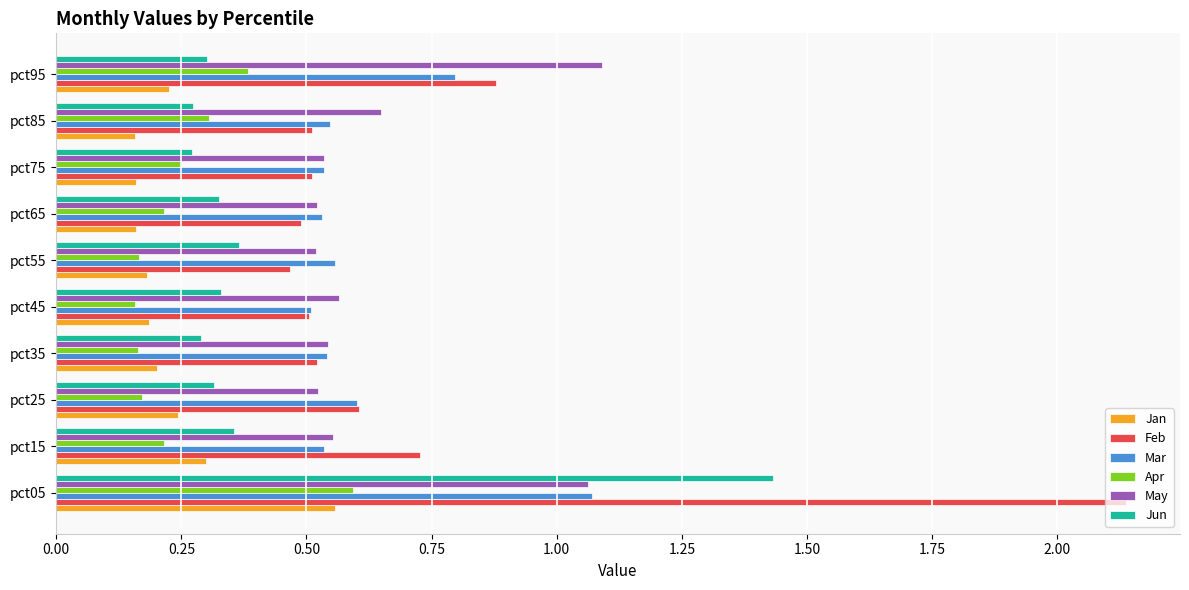

At which category is the sum across all series the highest?

pct05